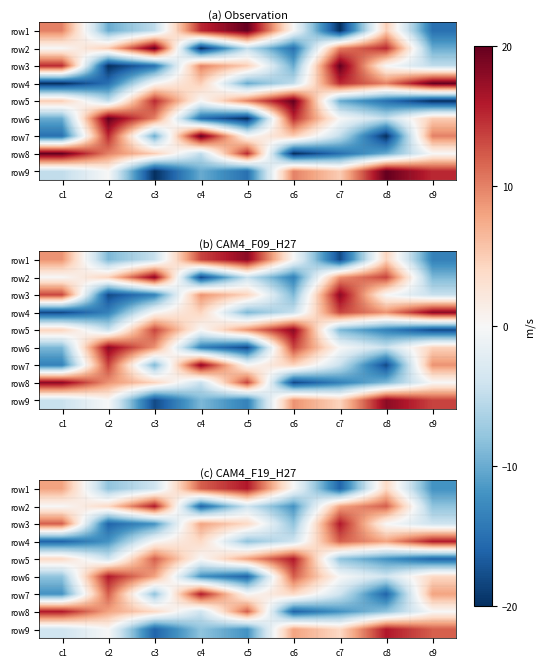

The value of row7 at c1 is -12. True or false?

True